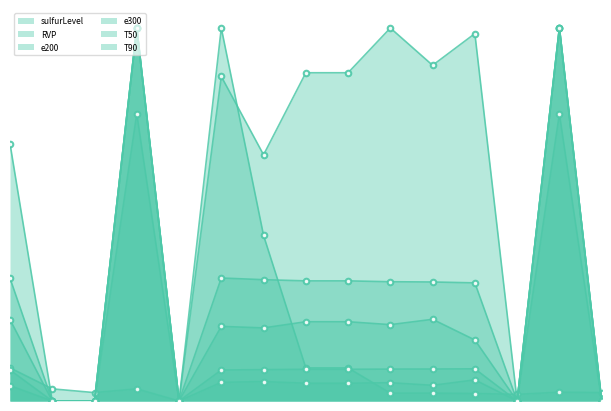

What is the sum of the T50 values at 6 and 14?

0.2